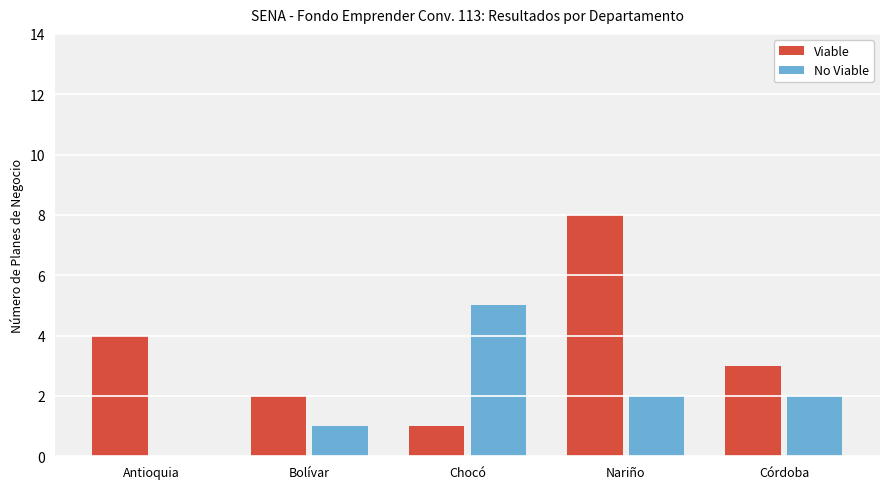

What are all the series names shown in the legend?

Viable, No Viable